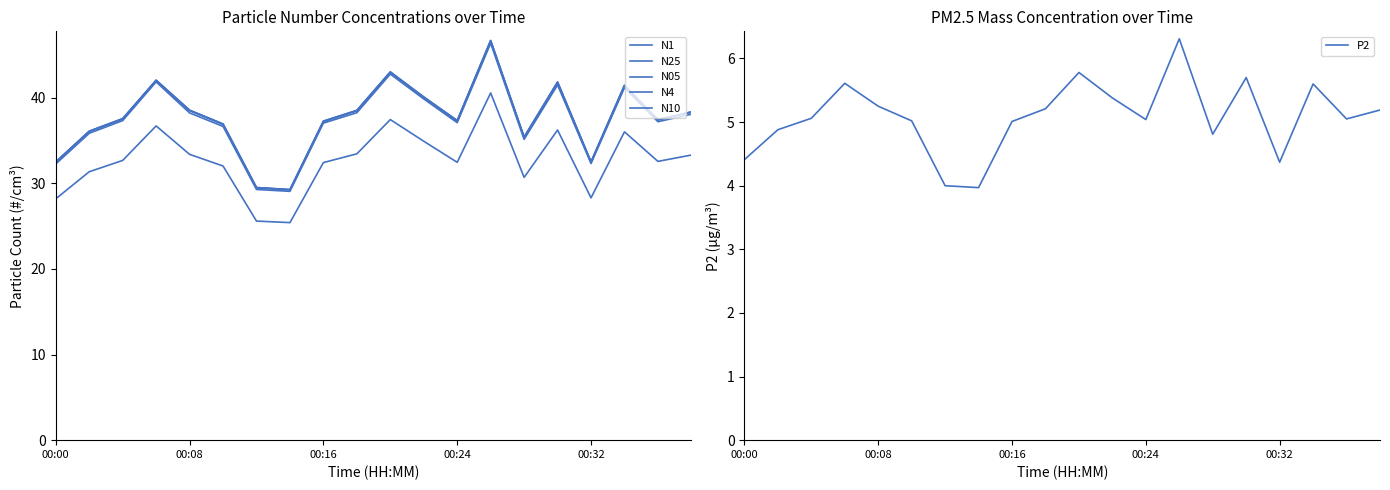

Which series has the largest total across all categories?

N10